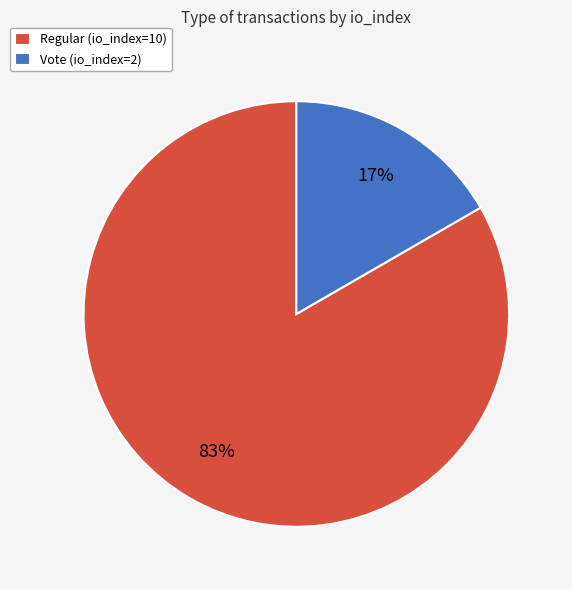

Is it true that Vote (io_index=2) is 10% of the pie?

False